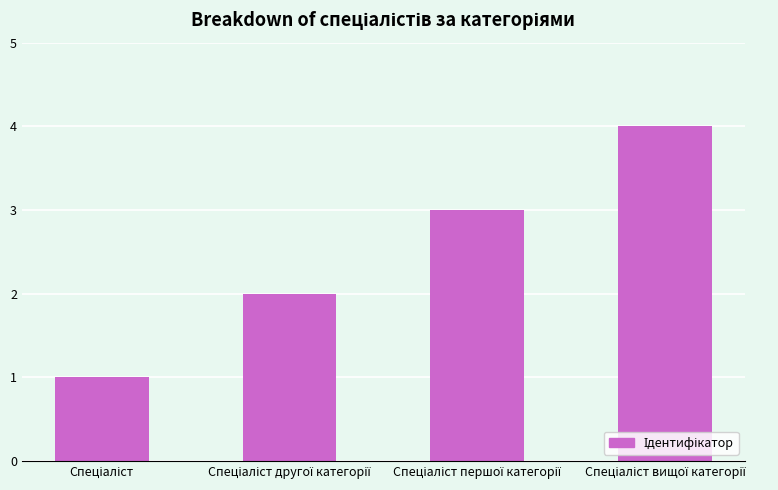

Reading right to left, transcribe all the data shown in this chart.

4	3	2	1